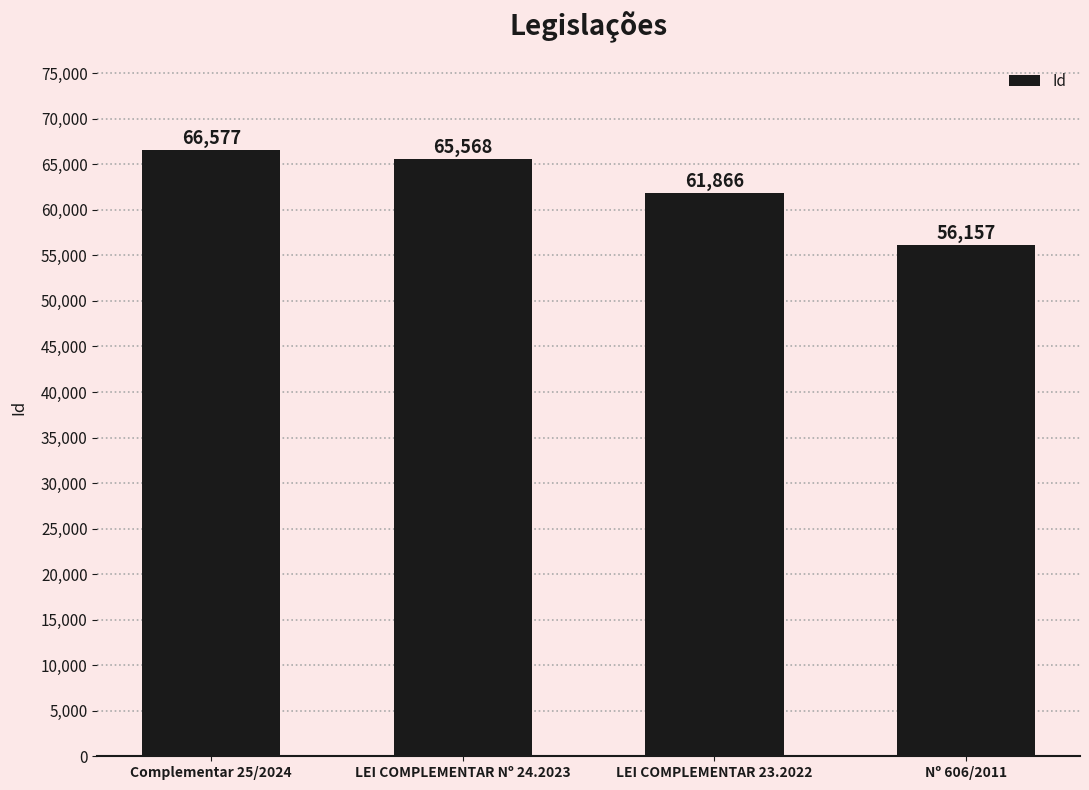

Reading left to right, transcribe all the data shown in this chart.

Complementar 25/2024=66577	LEI COMPLEMENTAR Nº 24.2023=65568	LEI COMPLEMENTAR 23.2022=61866	Nº 606/2011=56157